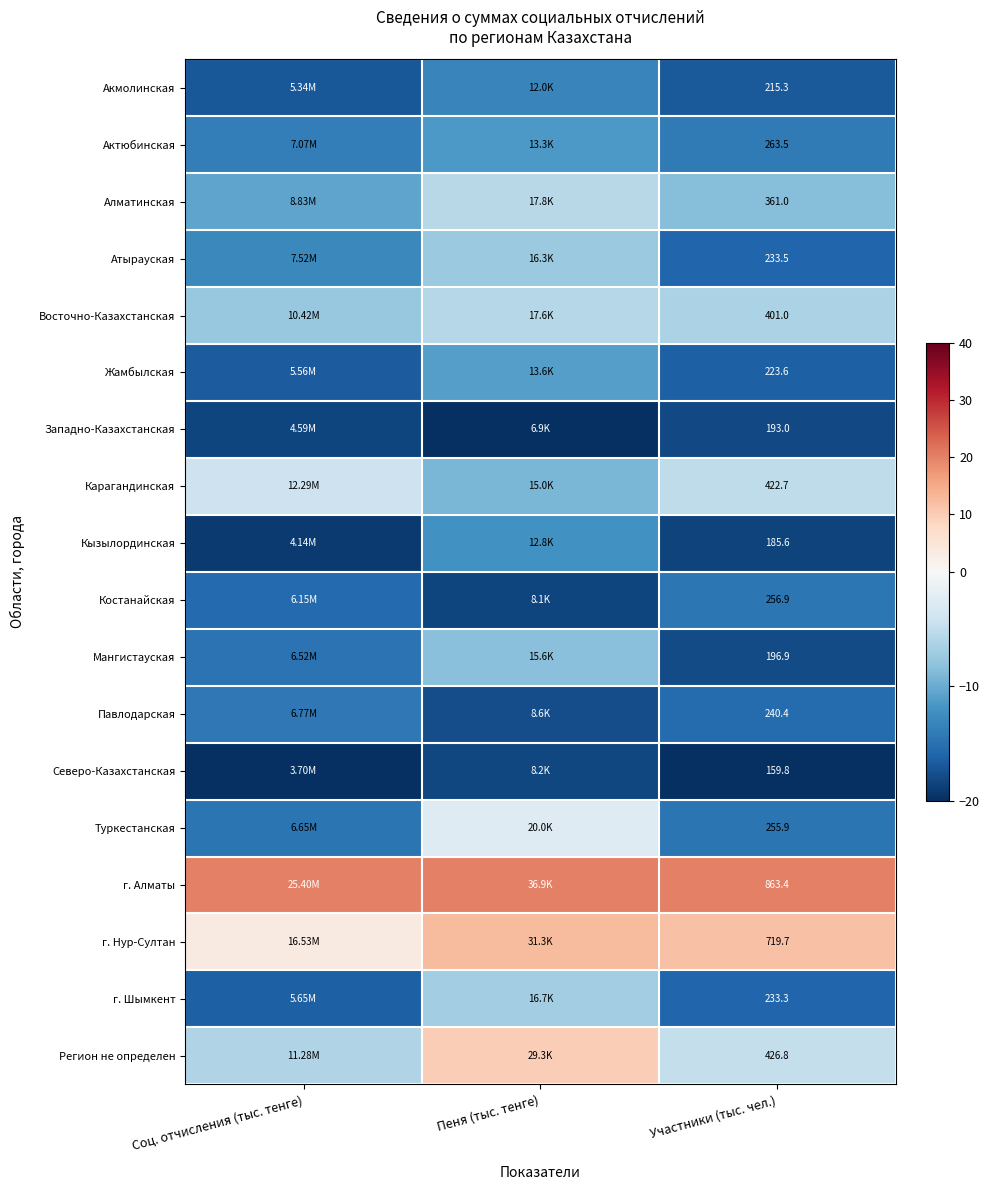

Rank the series at Участники (тыс. чел.) from lowest to highest value.

Северо-Казахстанская, Кызылординская, Западно-Казахстанская, Мангистауская, Акмолинская, Жамбылская, г. Шымкент, Атырауская, Павлодарская, Туркестанская, Костанайская, Актюбинская, Алматинская, Восточно-Казахстанская, Карагандинская, Регион не определен, г. Нур-Султан, г. Алматы